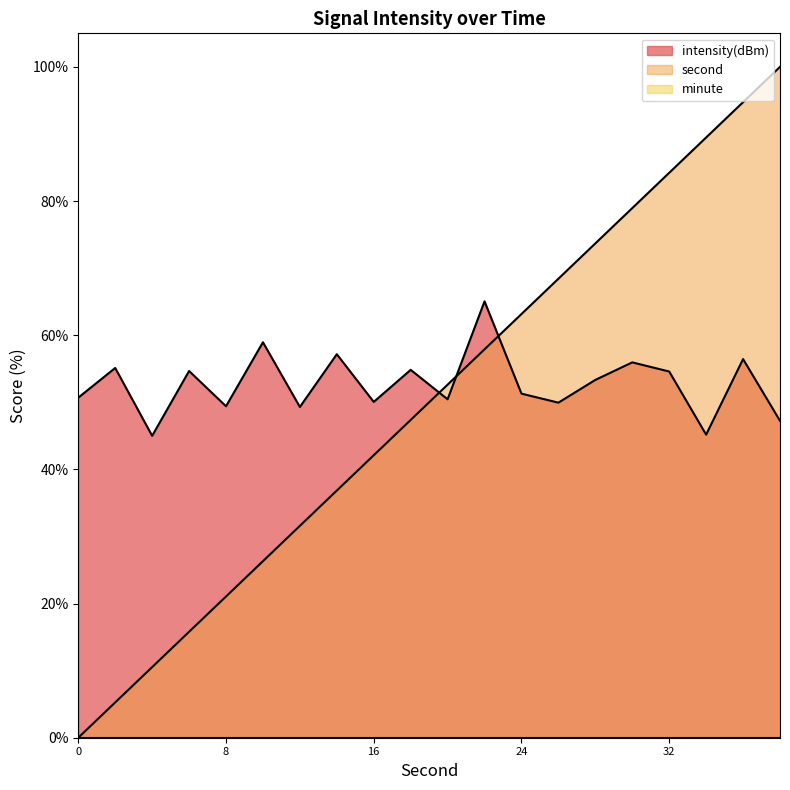

Count the number of categories in the chart.

20